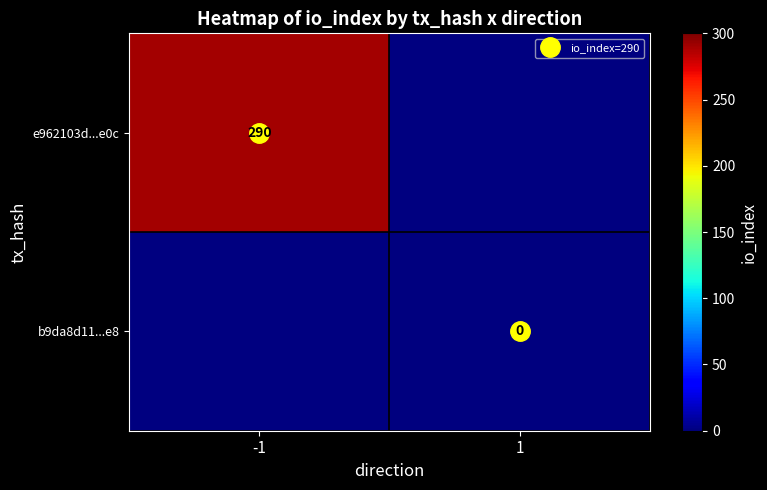

Which category has the lowest value in the b9da8d11...e8 series?

-1